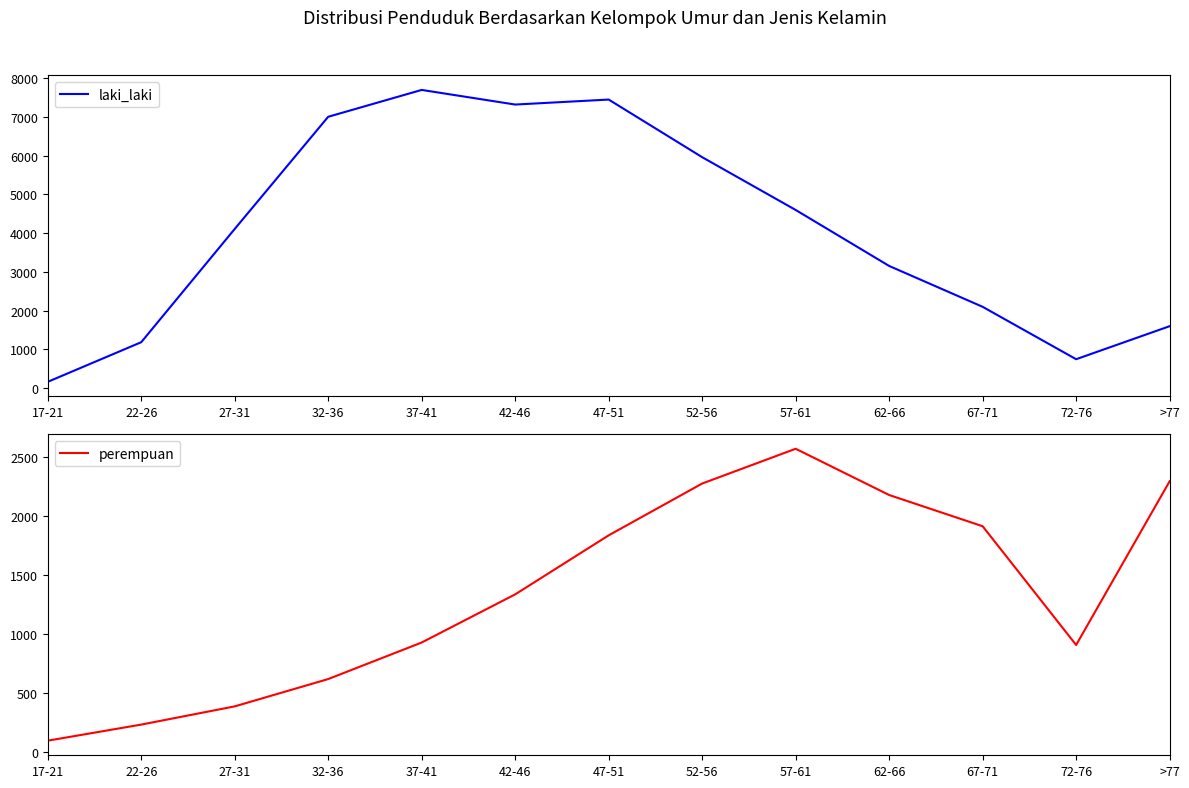

After their last crossing, which series has the higher values: laki_laki or perempuan?

perempuan